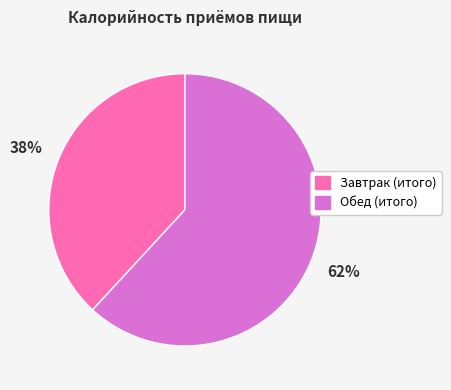

What is the ratio of the value at Завтрак (итого) to the value at Обед (итого)?

0.6